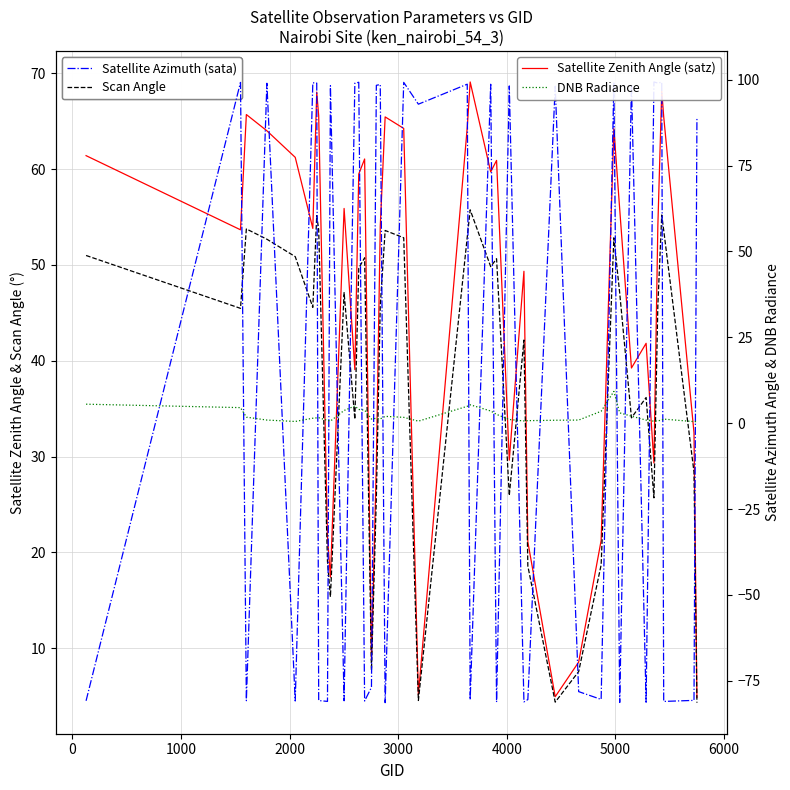

The value of Satellite Zenith Angle (satz) at 28 is 14.0. True or false?

False